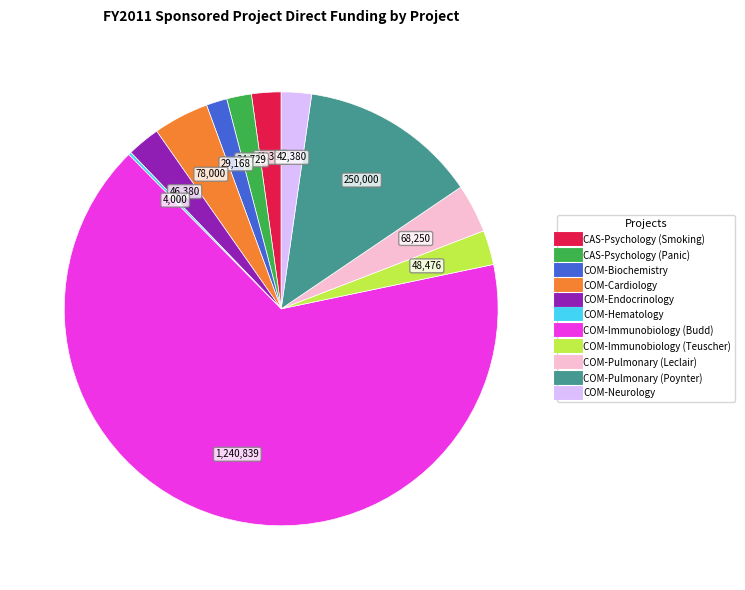

What is the ratio of the value at COM-Immunobiology (Budd) to the value at COM-Pulmonary (Leclair)?

18.2